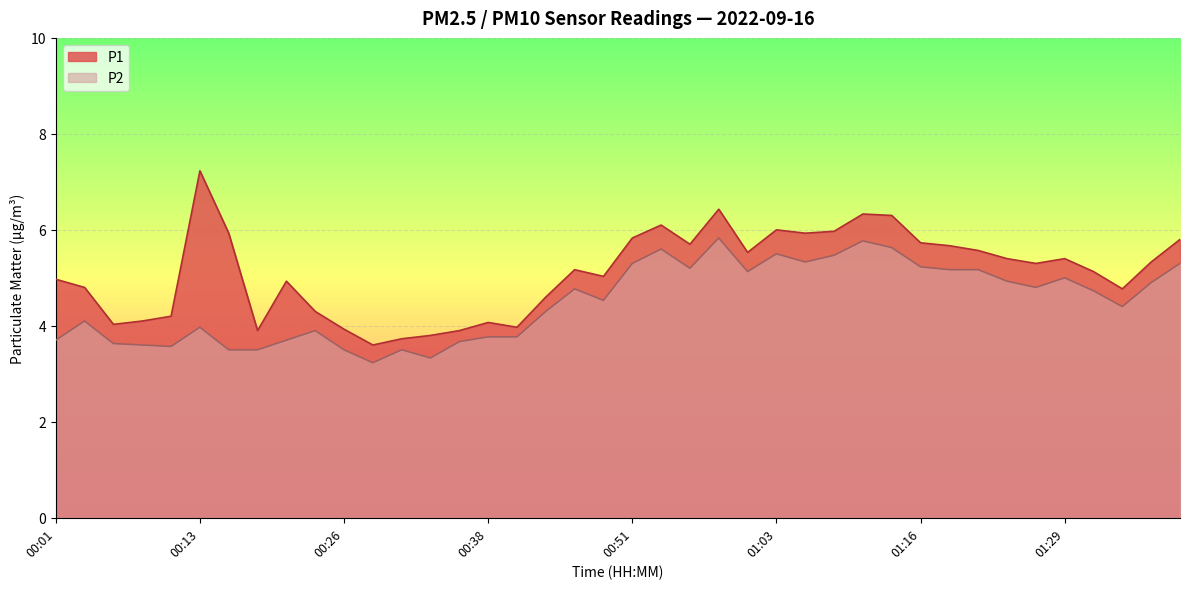

Which has a higher value, 00:16 or 00:28?

00:16